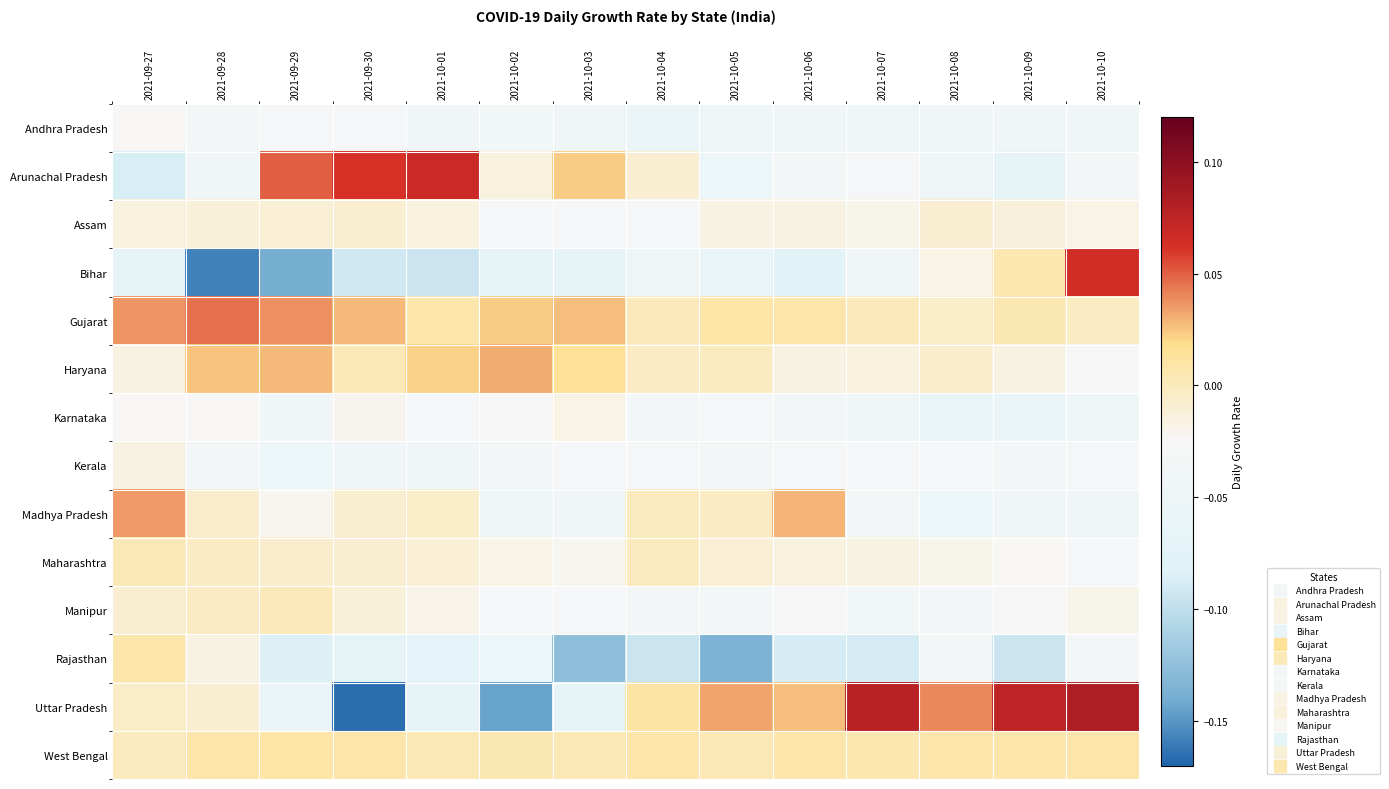

Which category has the lowest value across all series?

2021-09-30